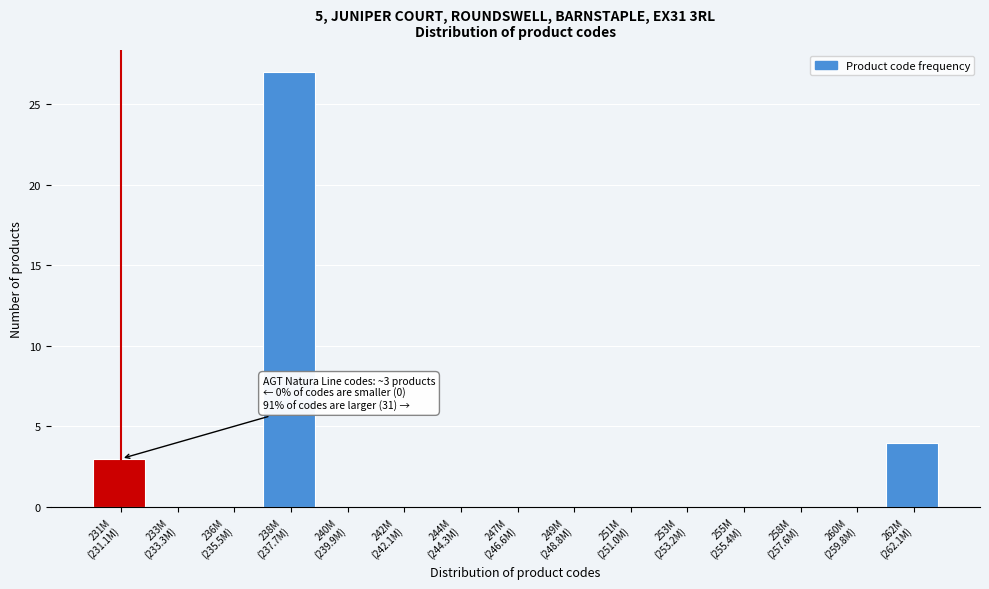

What is the sum of all values?

34